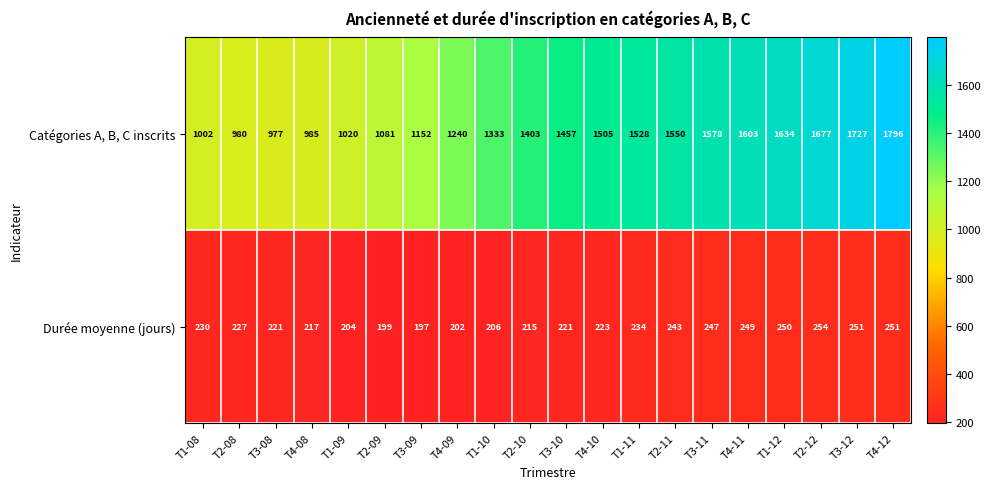

What is the greatest value displayed?

1796